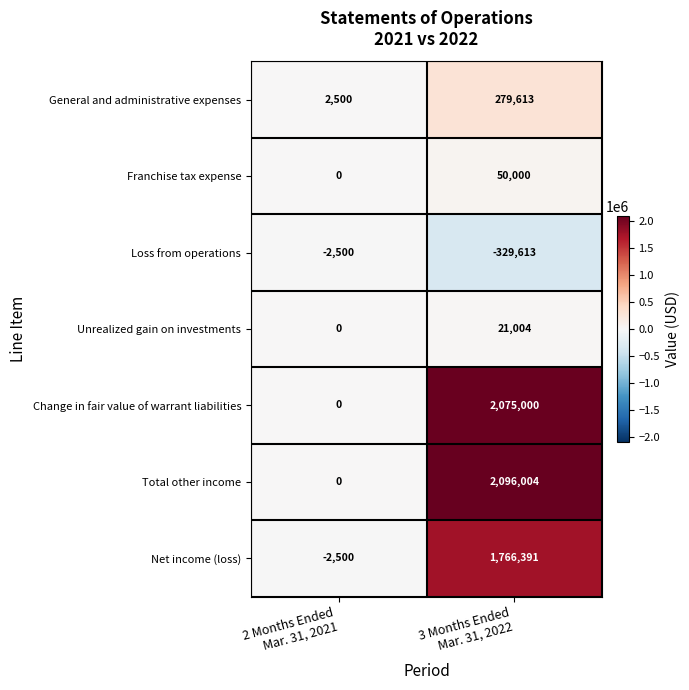

Rank the series by their maximum value, from lowest to highest.

Loss from operations, Unrealized gain on investments, Franchise tax expense, General and administrative expenses, Net income (loss), Change in fair value of warrant liabilities, Total other income